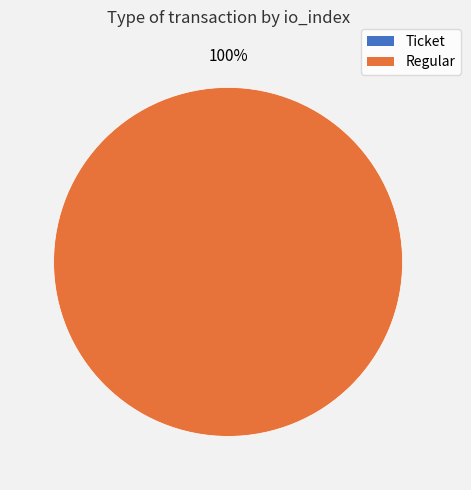

To the nearest percent, what portion does Regular represent?

100%